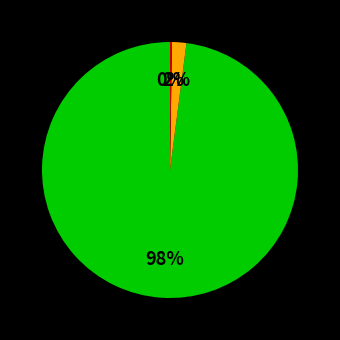

To the nearest percent, what is the difference between the largest and smallest slice percentages?

98%